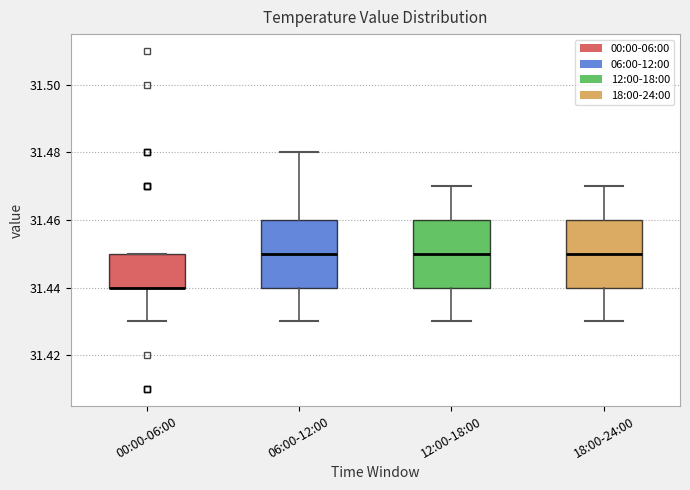

Where does the median line of the box for 18:00-24:00 sit on the y-axis? The values are not printed on the chart, so give them approximately, as read against the axis.

31.45